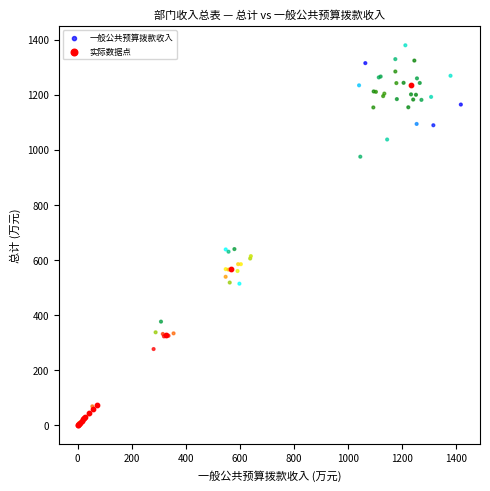

Which series has the widest spread of Y values?

一般公共预算拨款收入